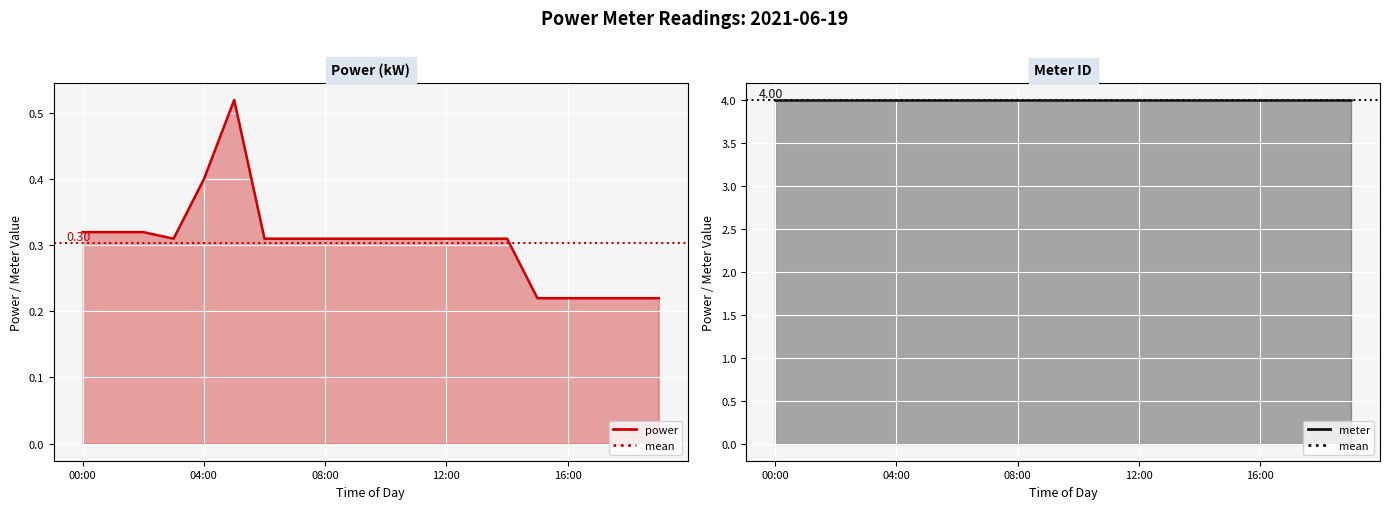

Which label corresponds to the largest value in the chart?

00:00